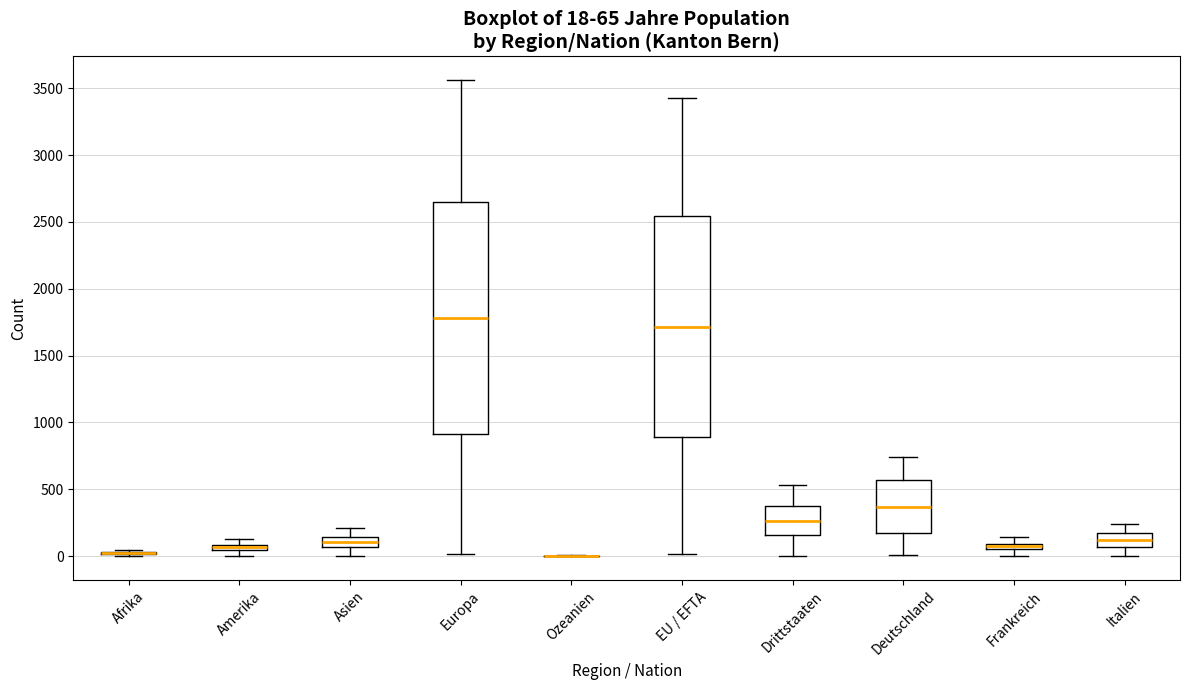

Which box is the tallest, from its lower edge to its upper edge?

Europa